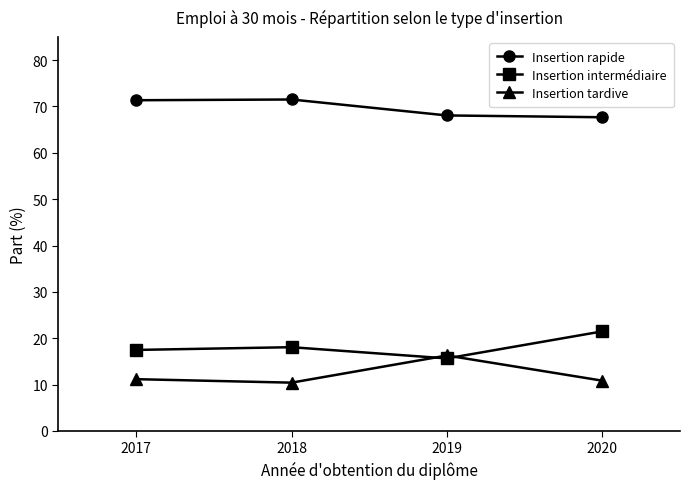

Does the chart have visible grid lines?

No